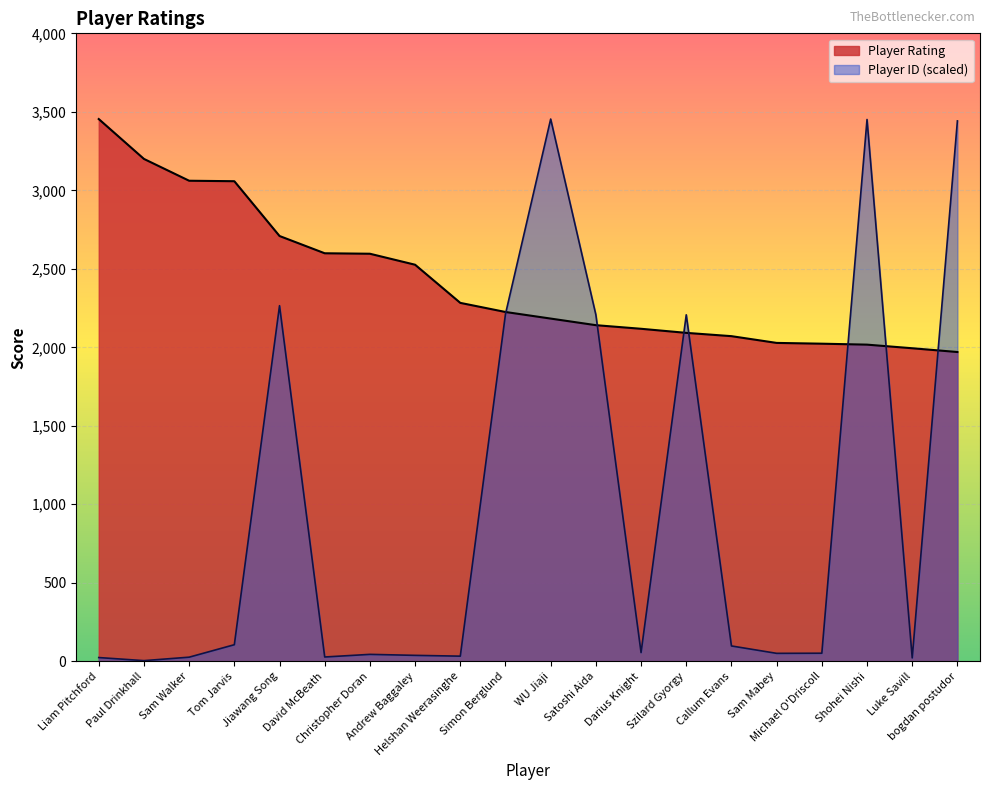

Reading right to left, transcribe all the data shown in this chart.

Player Rating: bogdan postudor=1970.0	Luke Savill=1994.0	Shohei Nishi=2017.0	Michael O'Driscoll=2023.0	Sam Mabey=2028.0	Callum Evans=2071.0	Szilard Gyorgy=2092.0	Darius Knight=2118.0	Satoshi Aida=2141.0	WU Jiaji=2183.0	Simon Berglund=2225.0	Helshan Weerasinghe=2283.0	Andrew Baggaley=2526.0	Christopher Doran=2596.0	David McBeath=2599.0	Jiawang Song=2709.0	Tom Jarvis=3058.0	Sam Walker=3061.0	Paul Drinkhall=3200.0	Liam Pitchford=3454.0
Player ID: bogdan postudor=3442.3	Luke Savill=21.5	Shohei Nishi=3451.2	Michael O'Driscoll=51.4	Sam Mabey=50.5	Callum Evans=97.7	Szilard Gyorgy=2207.0	Darius Knight=55.5	Satoshi Aida=2207.1	WU Jiaji=3454.0	Simon Berglund=2212.2	Helshan Weerasinghe=32.6	Andrew Baggaley=37.7	Christopher Doran=44.0	David McBeath=27.3	Jiawang Song=2265.1	Tom Jarvis=105.5	Sam Walker=26.1	Paul Drinkhall=4.1	Liam Pitchford=23.8